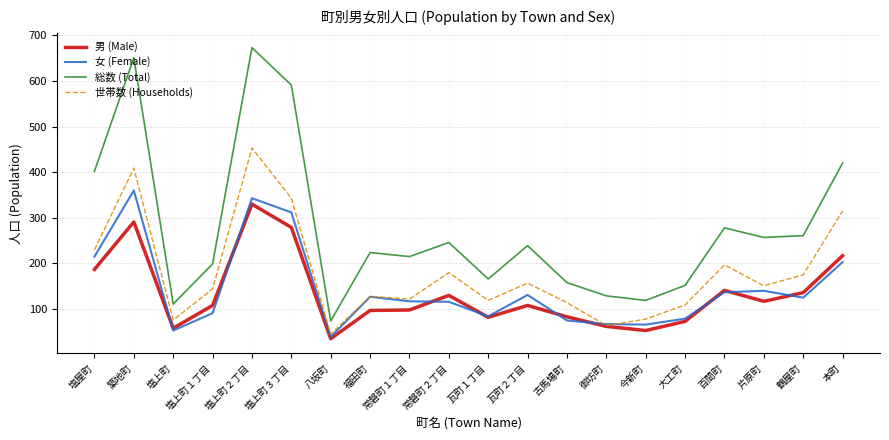

Which series changed the most between 瓦町２丁目 and 今新町?

総数 (Total)